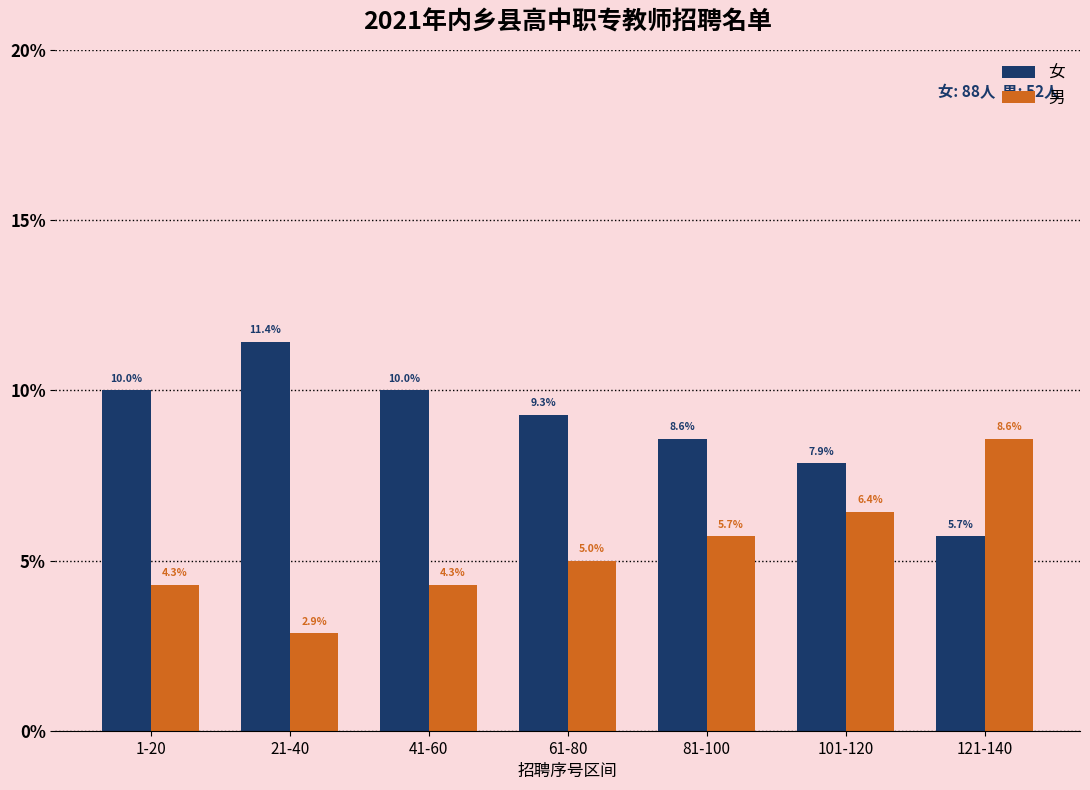

Rank the series by their maximum value, from highest to lowest.

女, 男